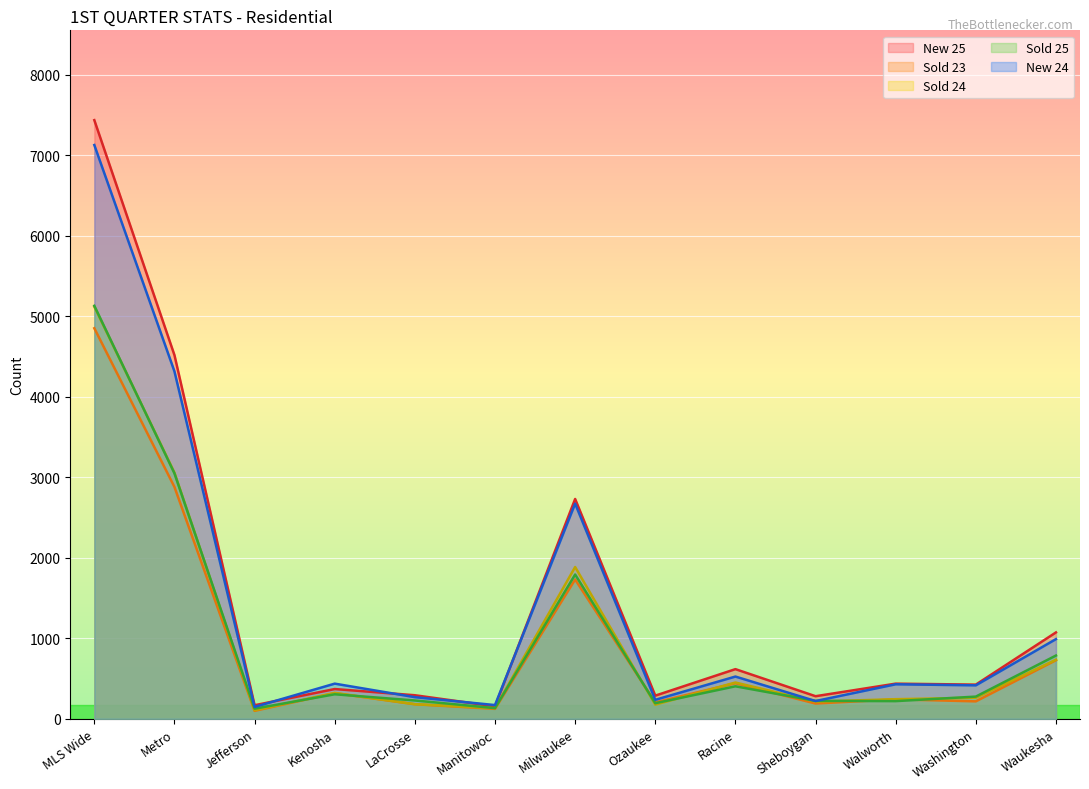

Which series has the largest total across all categories?

New 25